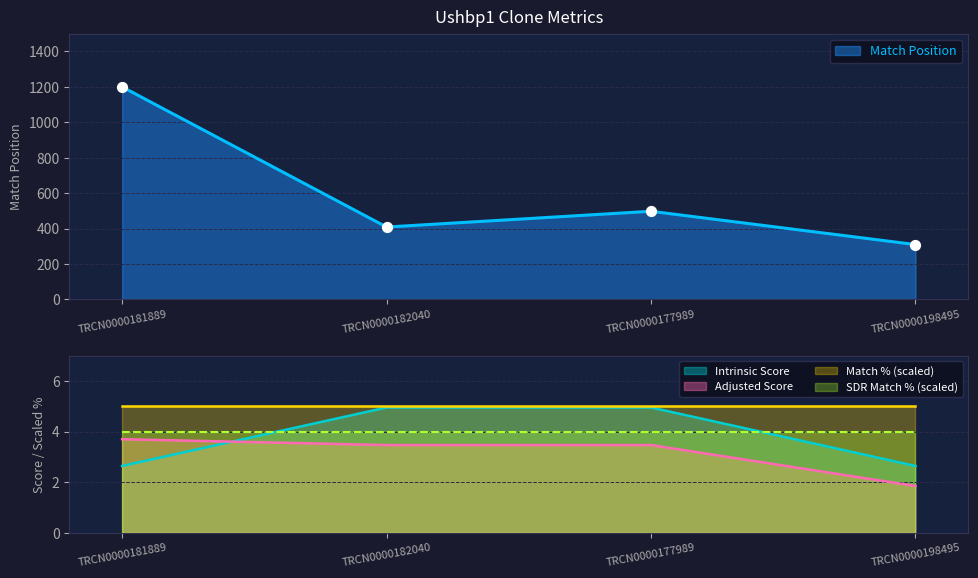

What is the total value across all series at TRCN0000181889?

1206.3